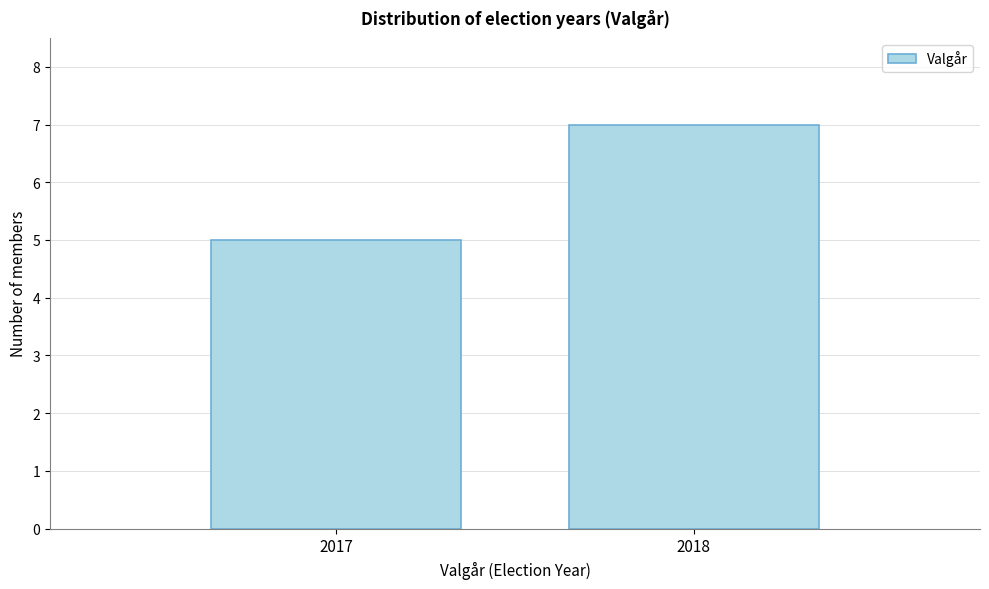

Reading left to right, list all the values displayed in this chart.

2017=5	2018=7